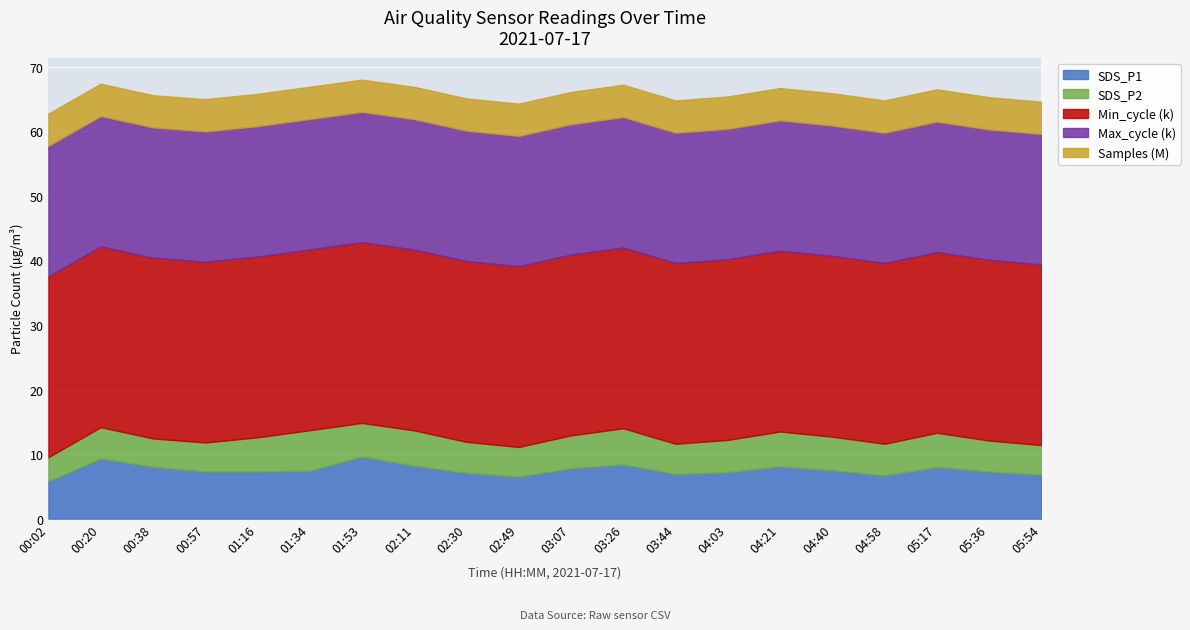

What is the average value of the Samples series?

4993367.6